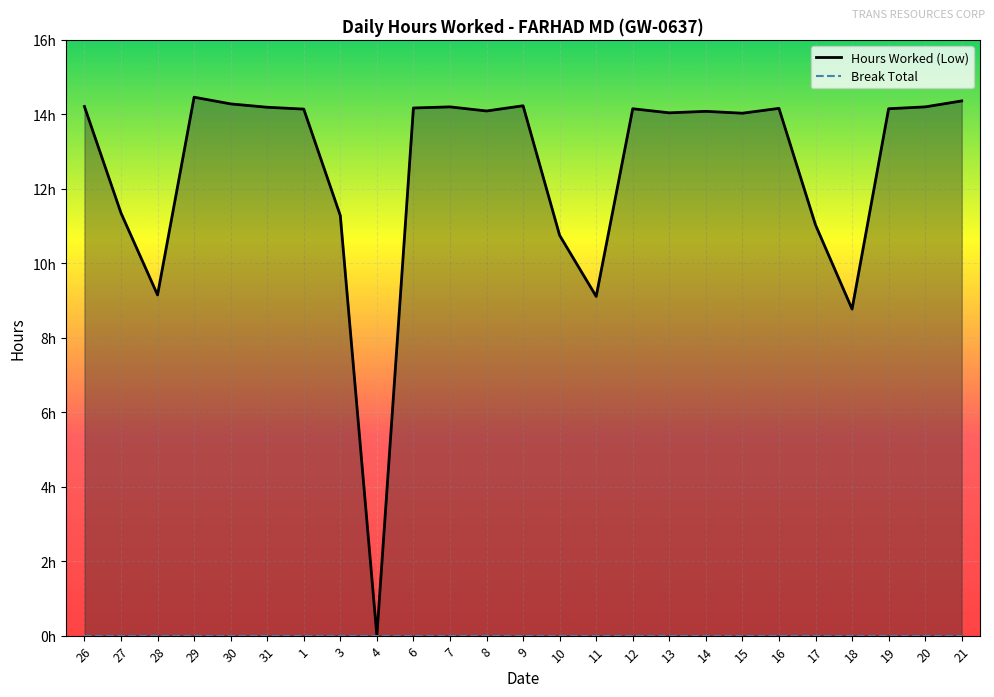

How many positive values does the Hours Worked (Low) series have?

24